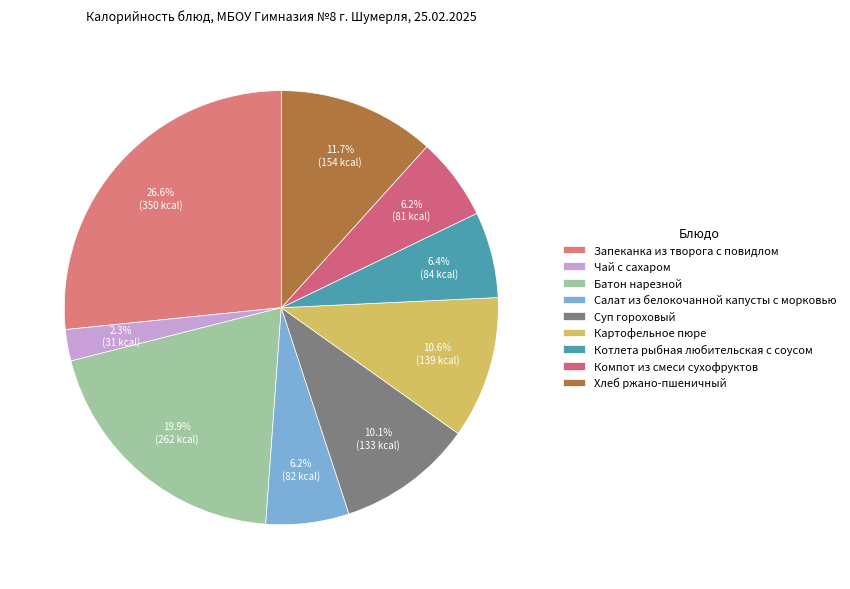

What is the change in value from Салат из белокочанной капусты с морковью to Компот из смеси сухофруктов?

-0.5